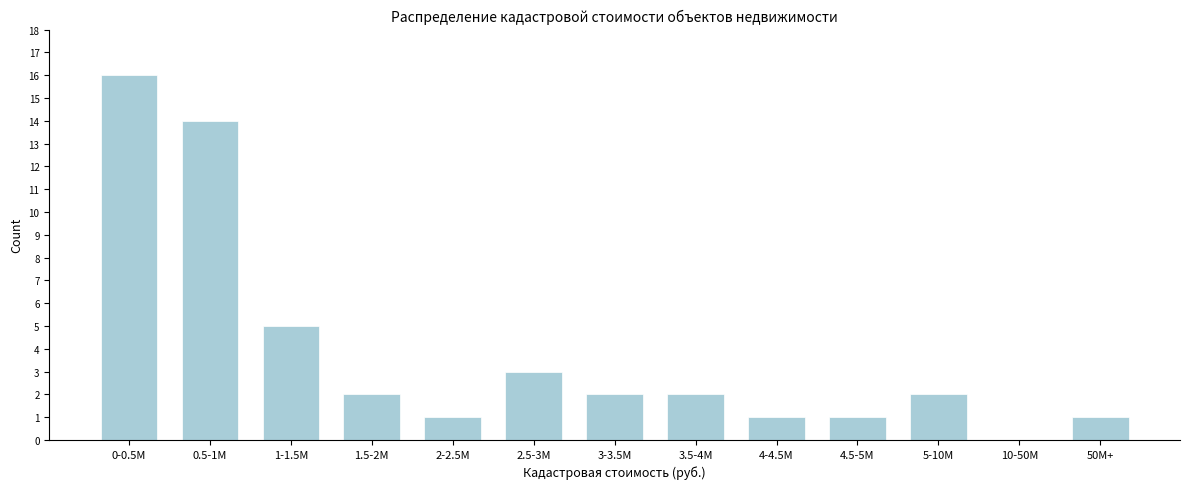

Reading left to right, list all the values displayed in this chart.

0-0.5M=16	0.5-1M=14	1-1.5M=5	1.5-2M=2	2-2.5M=1	2.5-3M=3	3-3.5M=2	3.5-4M=2	4-4.5M=1	4.5-5M=1	5-10M=2	10-50M=0	50M+=1